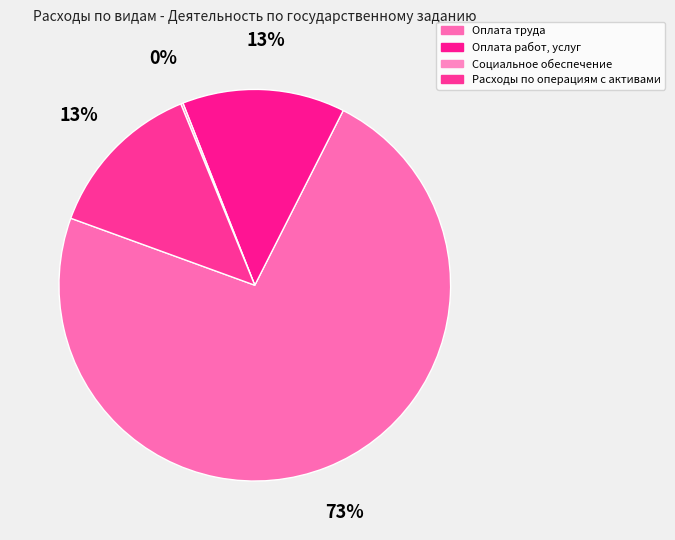

What is the largest slice in the pie chart?

Оплата труда